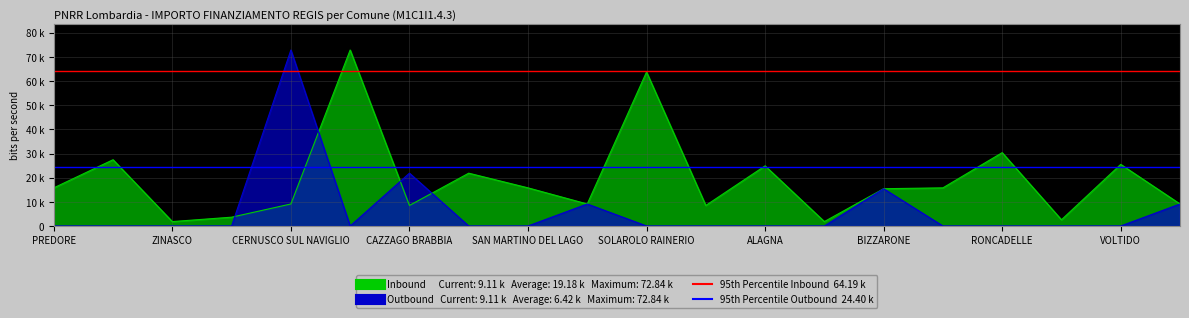

Rank the series by their maximum value, from lowest to highest.

Inbound (IMPORTO FINANZIAMENTO REGIS), Outbound (IMPORTO FINANZIAMENTO REGIS)